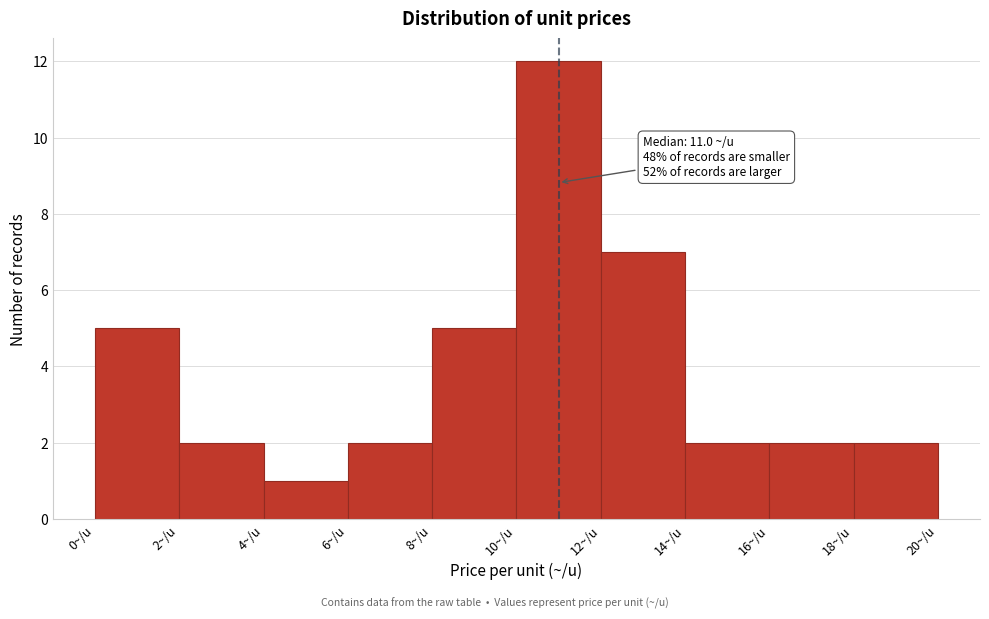

Over which range of the x-axis is the bar tallest?

10 to 12